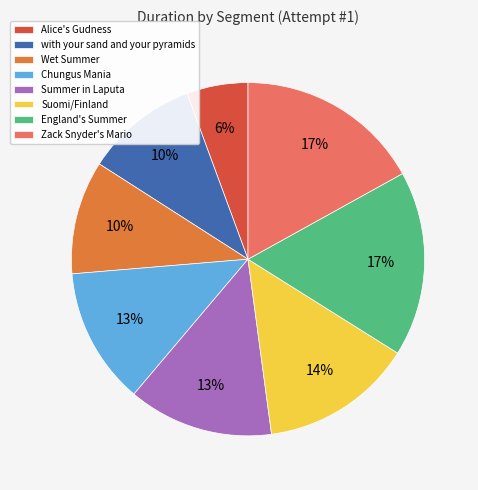

Which category has the smallest portion of the pie?

Alice's Gudness